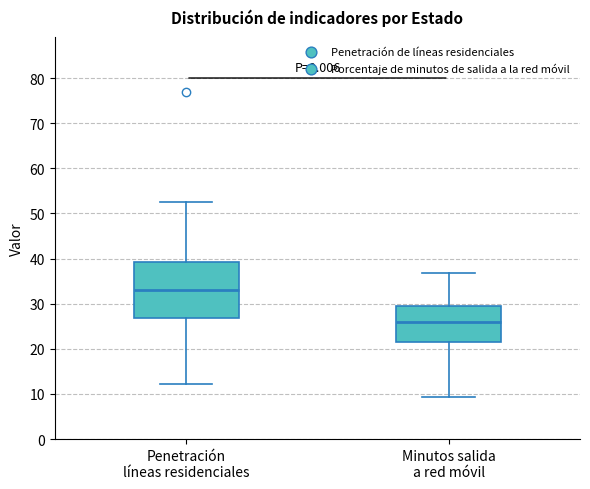

Reading left to right, read every box against the y-axis: the position of its median line, the range the box covers, and the ends of its whiskers. The values are not printed on the chart, so give them approximately, as read against the axis.

Penetración líneas residenciales: median 33, box 27 to 39, whiskers 12 to 53
Minutos salida a red móvil: median 26, box 21 to 30, whiskers 9 to 37